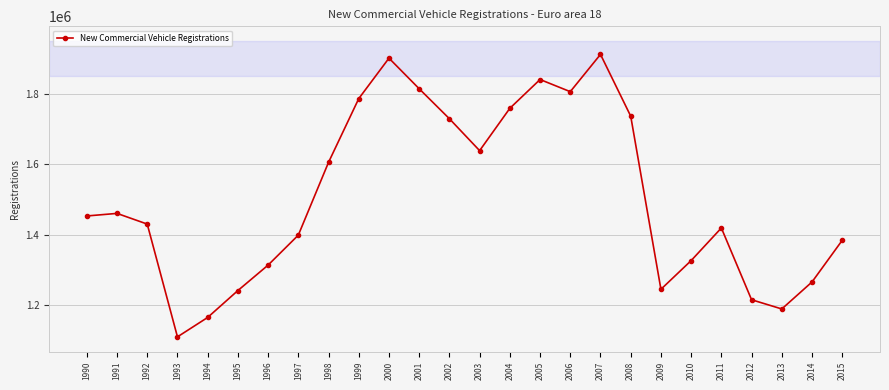

At which label is the value closest to 1511093?

1991